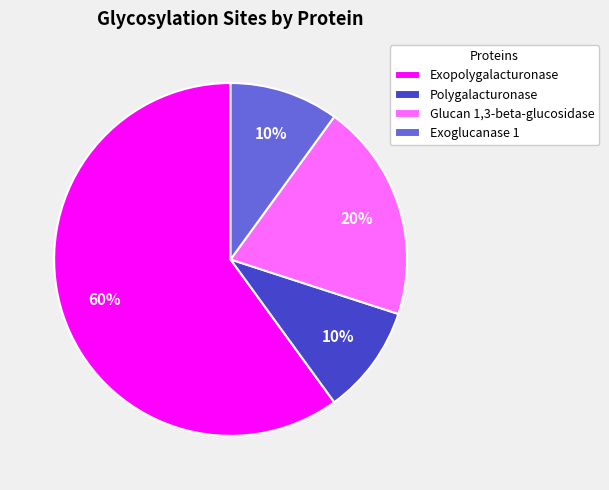

Which category accounts for the majority?

Exopolygalacturonase